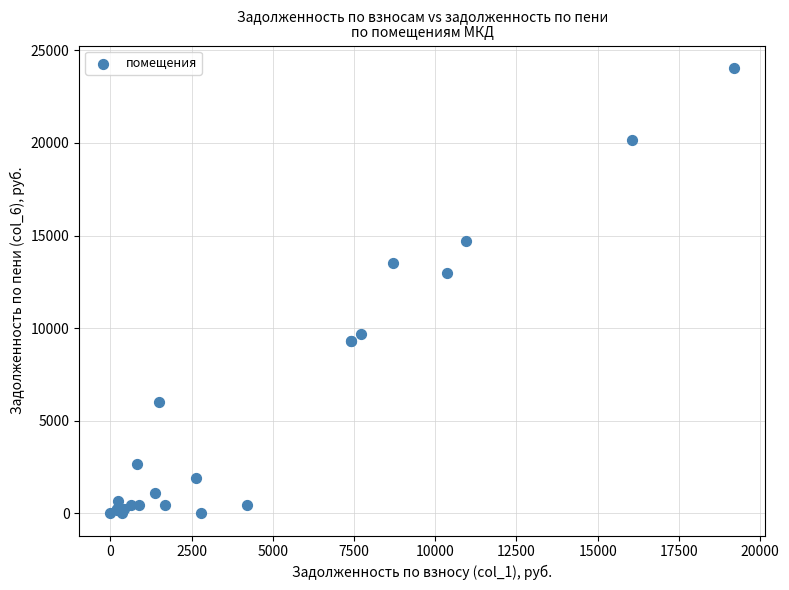

What Y value in the scatter plot is closest to 12030?

12992.4